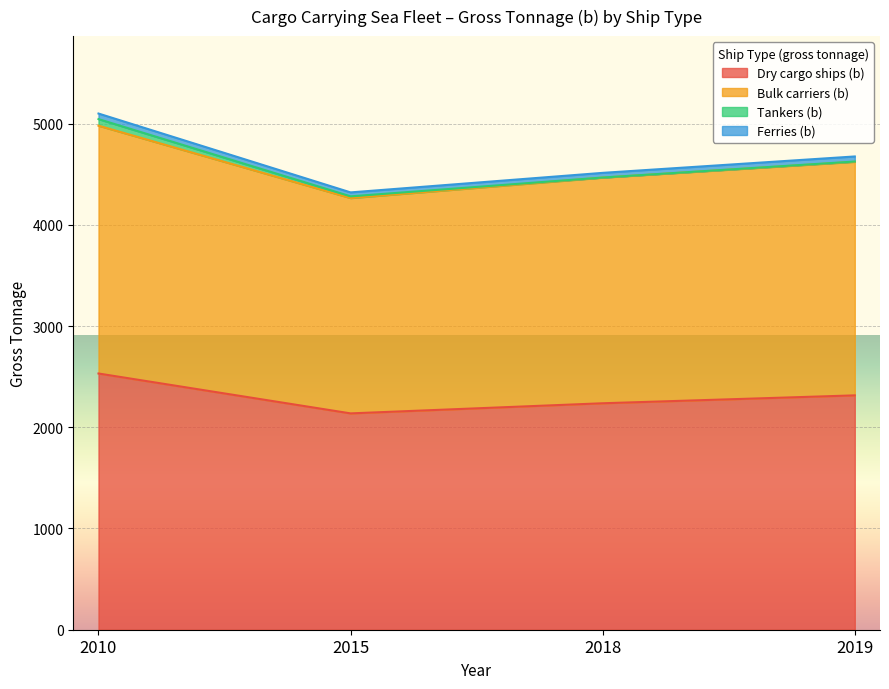

What is the value of the Dry cargo ships (b) point at the 3rd from the left?

2237